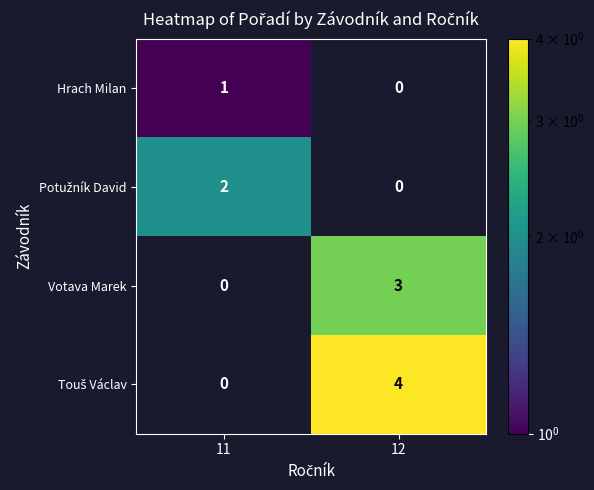

What is the maximum value shown in the chart?

4.0